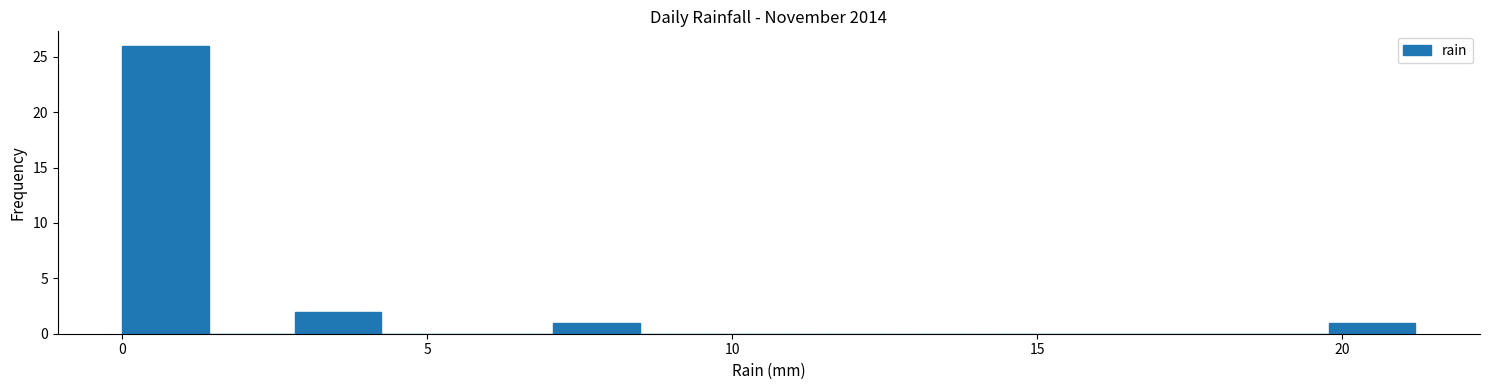

Read against the x-axis, roughly where is the centre of the tallest bar?

0.5